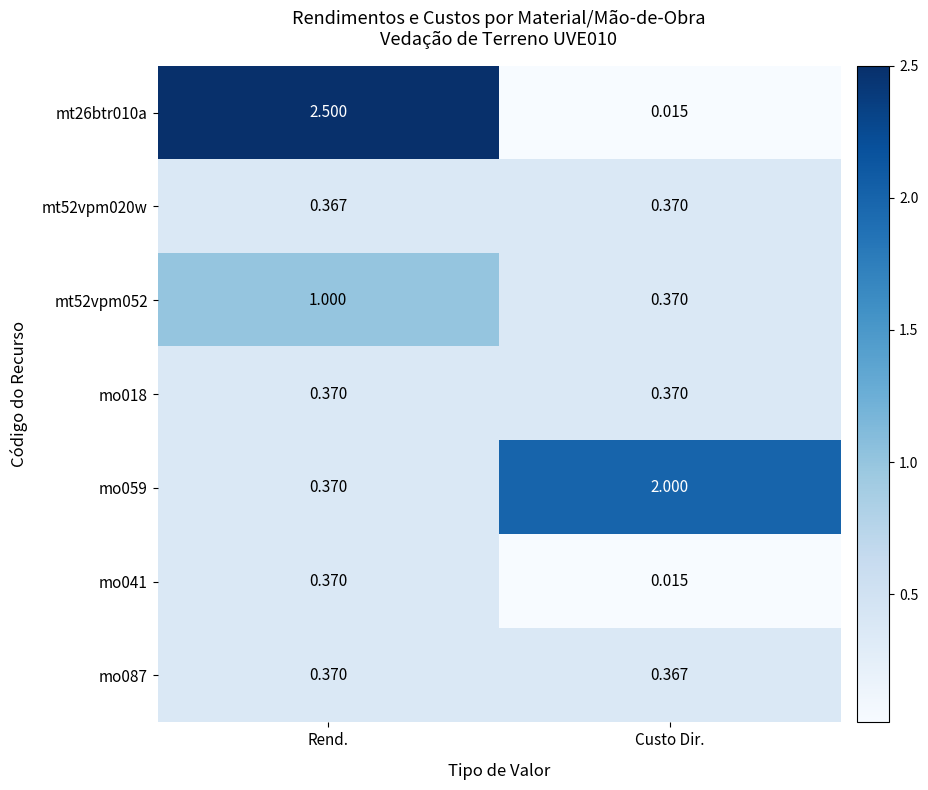

Is the value of mo059 at Custo Dir. greater than the value of mo087 at Rend.?

Yes